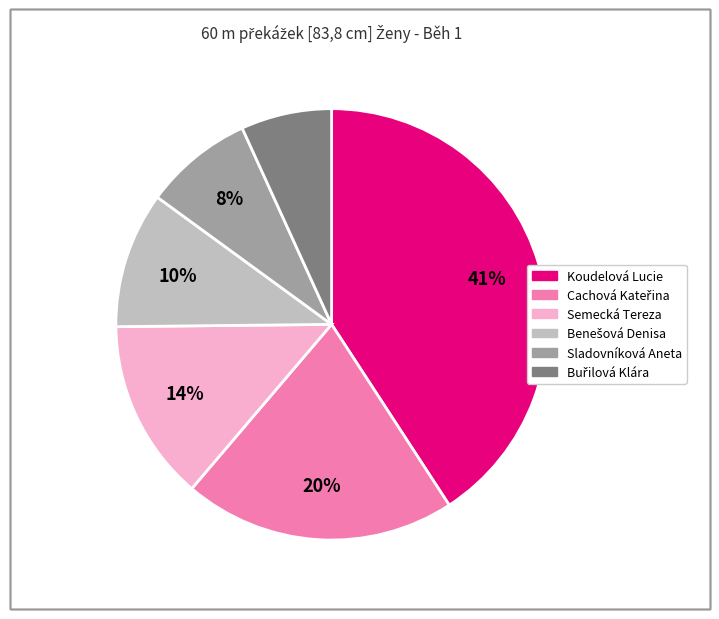

How many segments does this pie chart have?

6